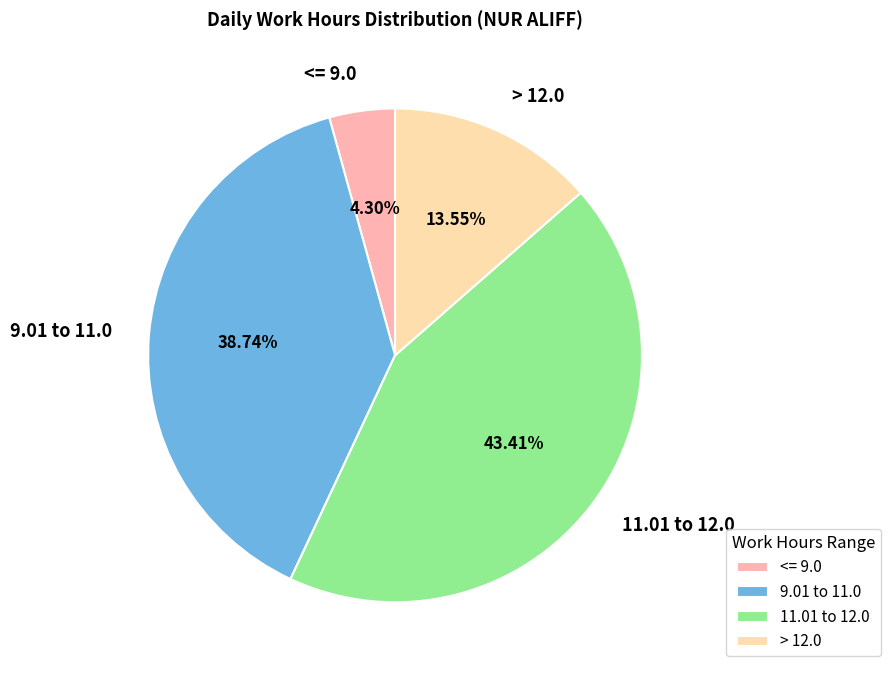

Does any single category account for the majority?

No